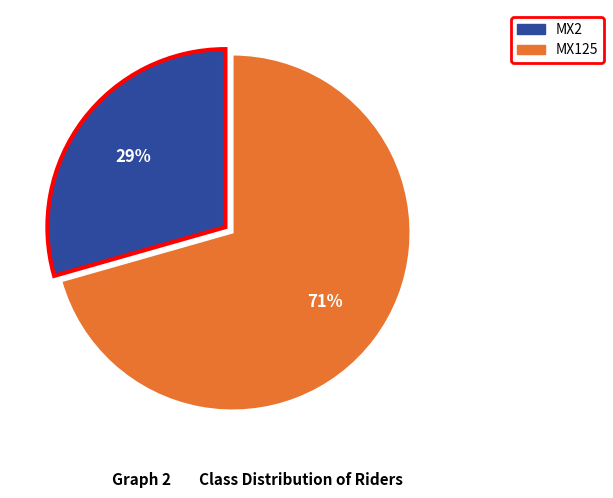

What is the ratio of the value at MX125 to the value at MX2?

2.4